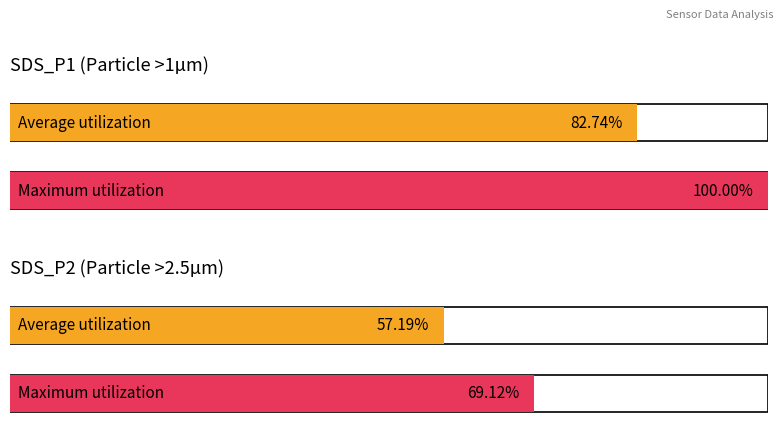

At which label does Average utilization first exceed 10?

SDS_P1